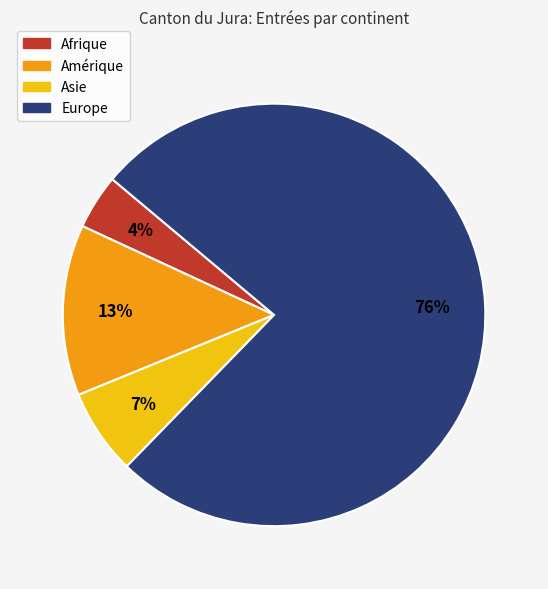

What percentage is the Asie slice, to the nearest percent?

7%